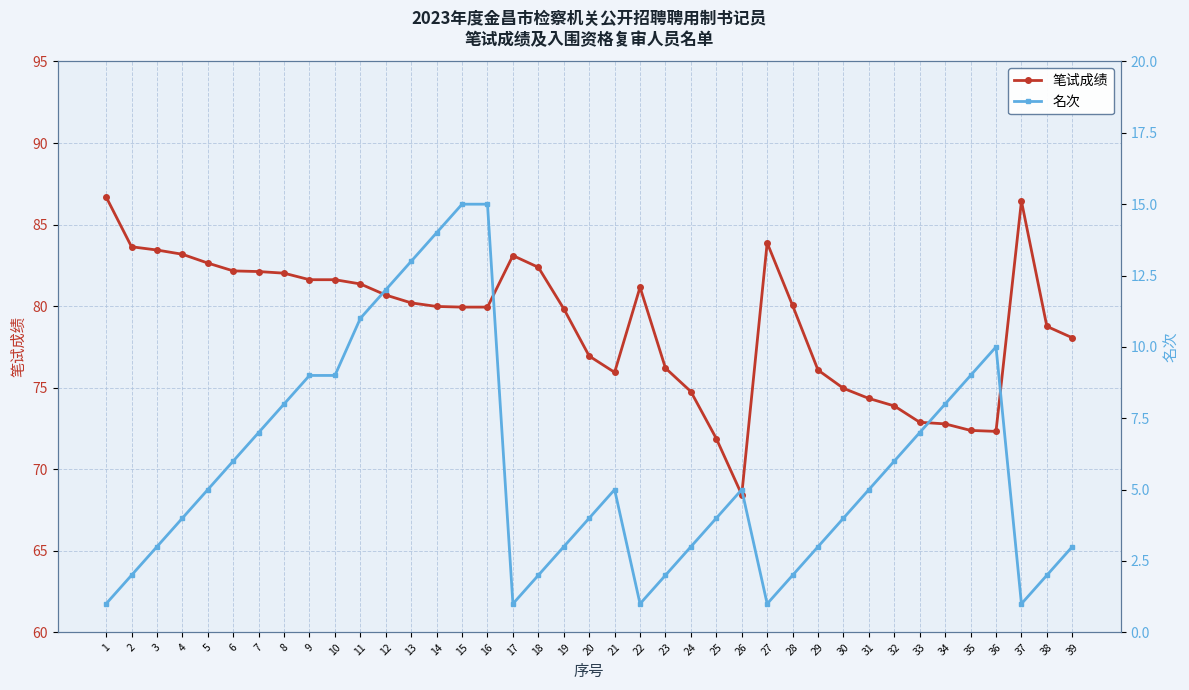

Between 21 and 2, which is larger?

2